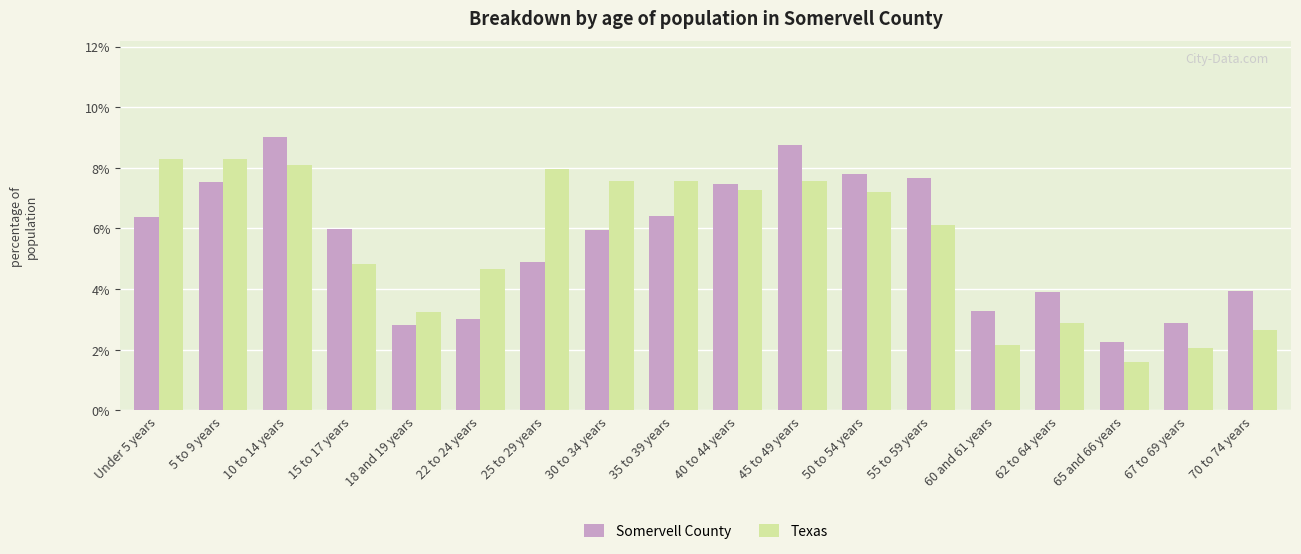

Is the value of Texas at 65 and 66 years greater than the value of Somervell County at Under 5 years?

No